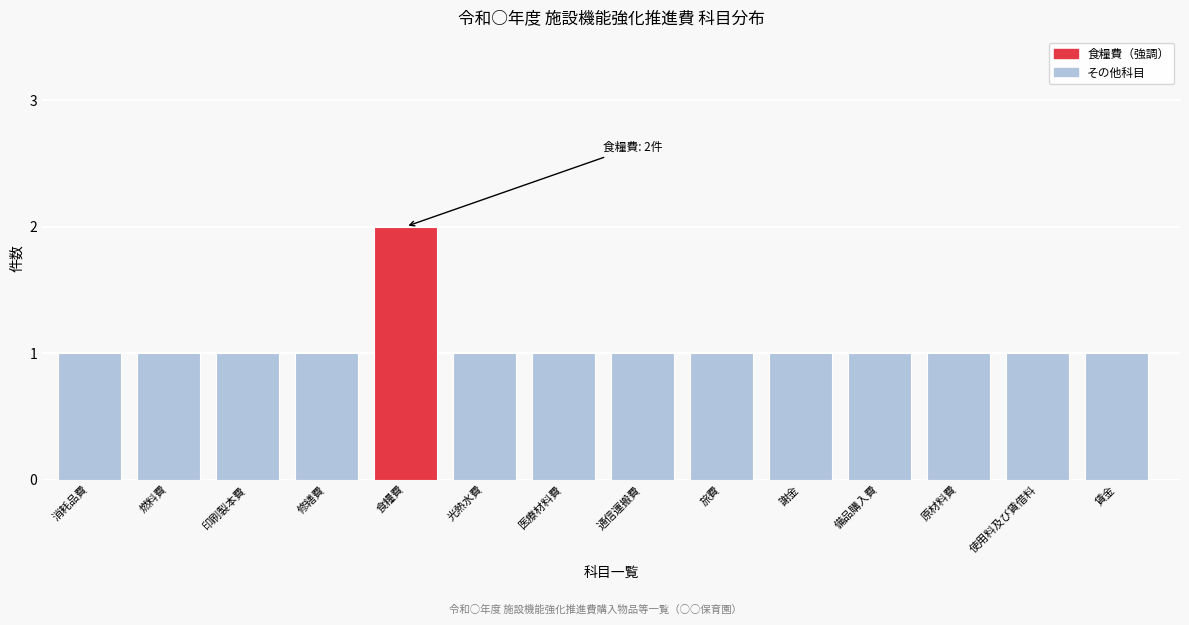

Reading left to right, what are all the values shown in this chart?

1	1	1	1	2	1	1	1	1	1	1	1	1	1